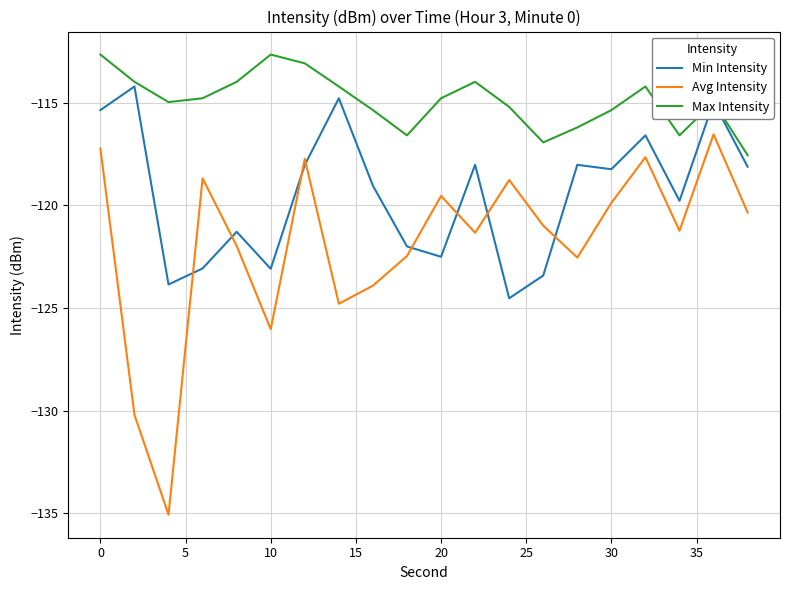

Which series has the widest spread of values?

Avg Intensity